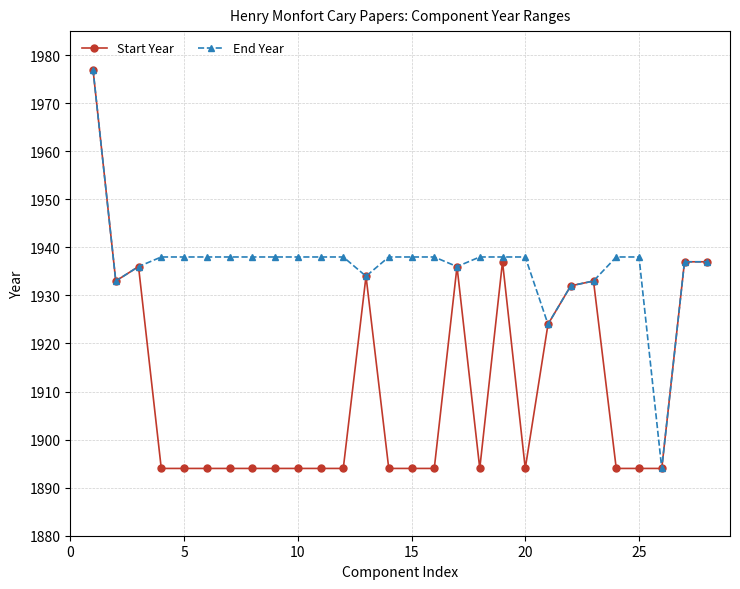

True or false: Start Year has more than 2 points higher than both neighbors.

True